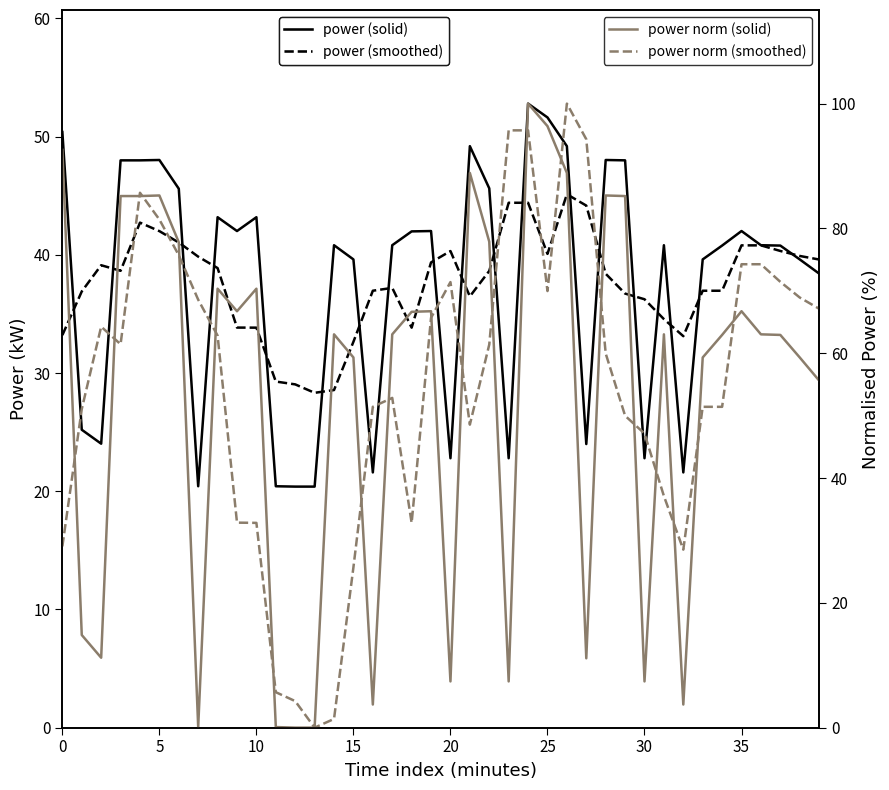

How many distinct data groups are displayed?

4